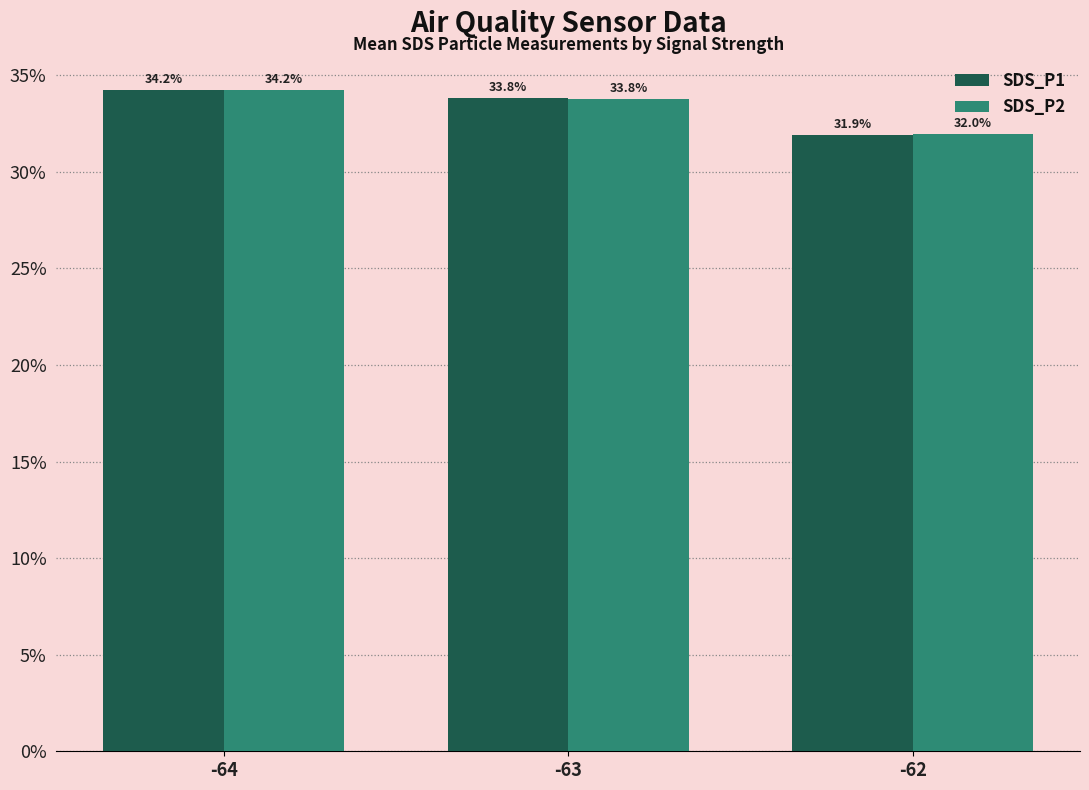

Reading left to right, list all the values displayed in this chart.

SDS_P1: 34.2	33.8	31.9
SDS_P2: 34.2	33.8	32.0